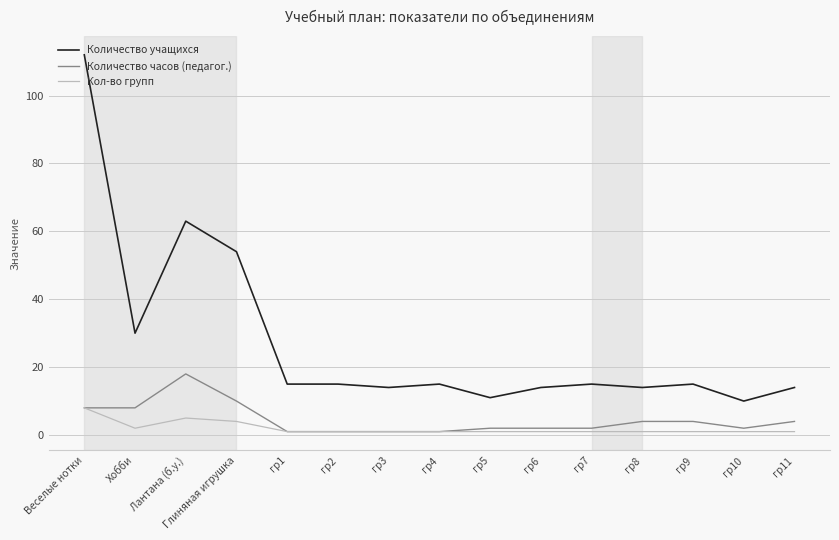

Is the value of Количество часов (педагог.) at Веселые нотки greater than the value of Количество учащихся at гр7?

No